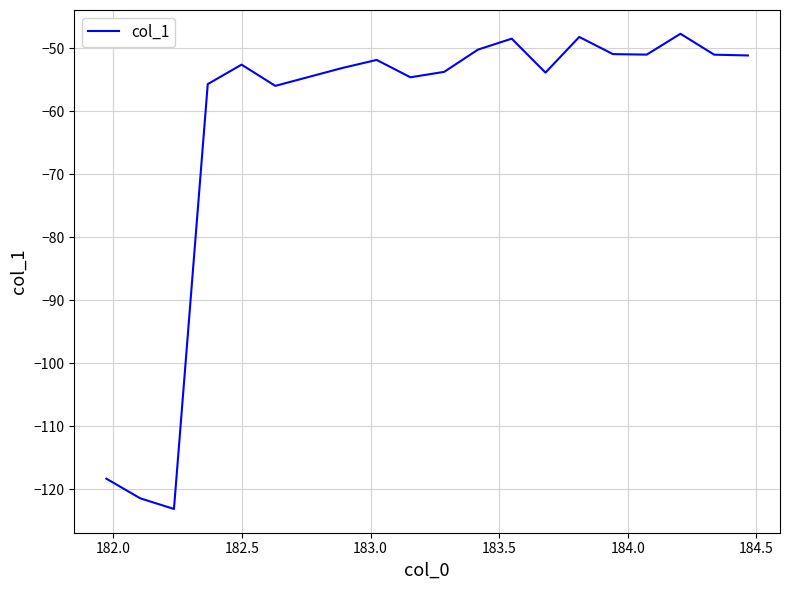

Does the chart display data point markers on the line(s)?

No